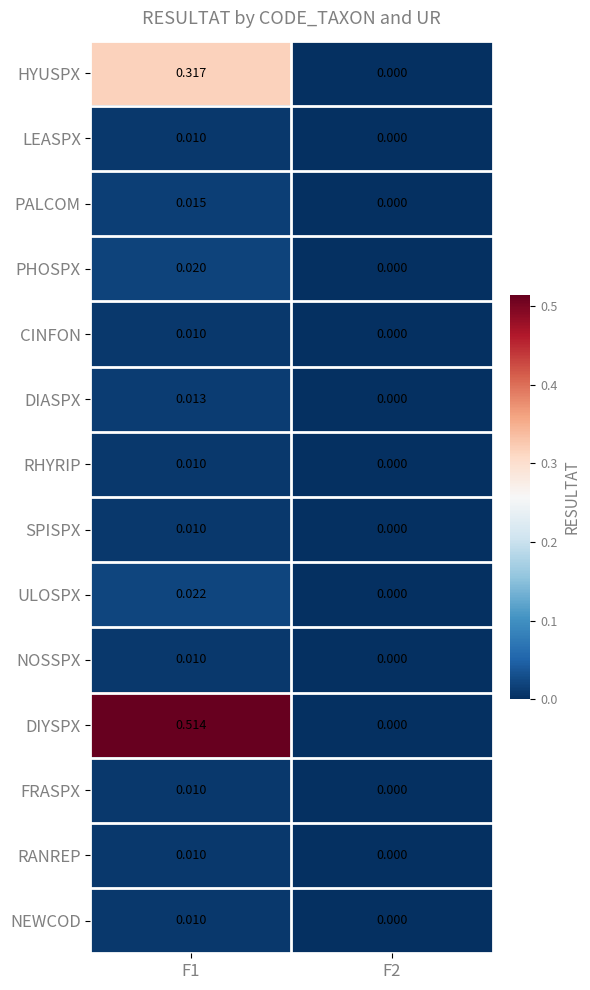

Which label corresponds to the smallest value in the chart?

F2